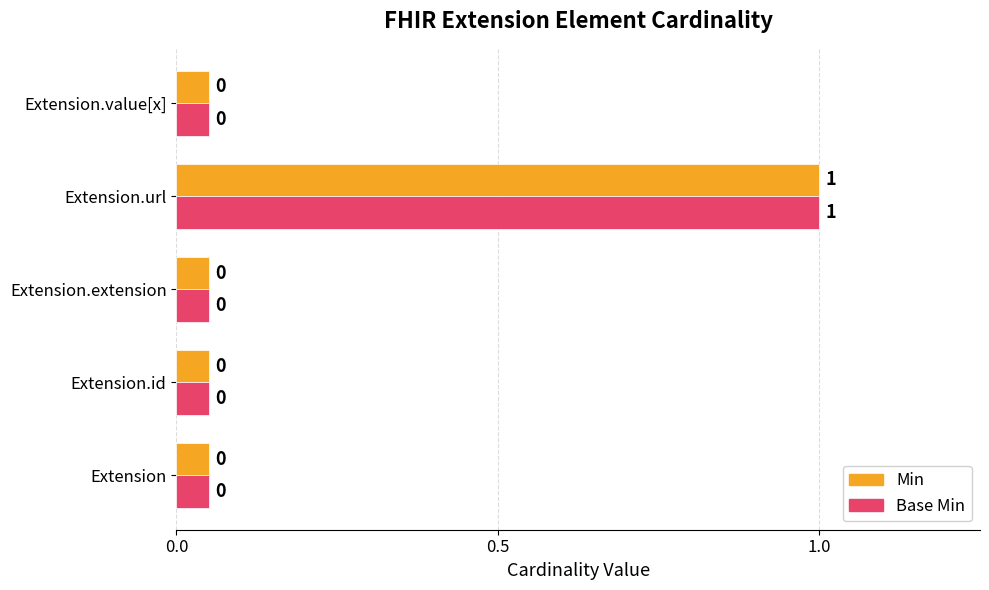

The Min series shows 0.0 at Extension.id. True or false?

False